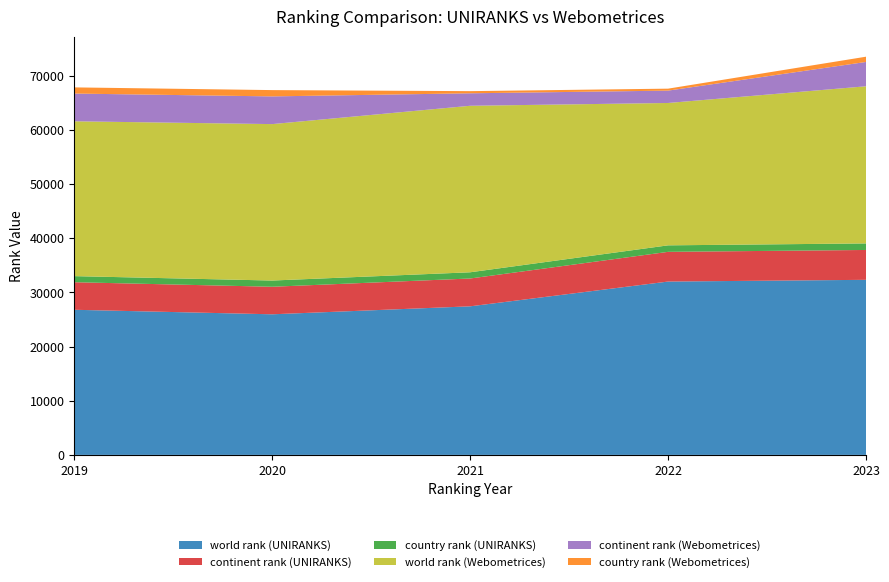

Reading left to right, what are all the values shown in this chart?

world rank (UNIRANKS): 26792	25958	27430	32003	32323
continent rank (UNIRANKS): 5089	5084	5138	5485	5513
country rank (UNIRANKS): 1123	1148	1147	1200	1206
world rank (Webometrices): 28589	28882	30741	26284	29013
continent rank (Webometrices): 5118	5115	2304	2282	4491
country rank (Webometrices): 1140	1163	397	362	970